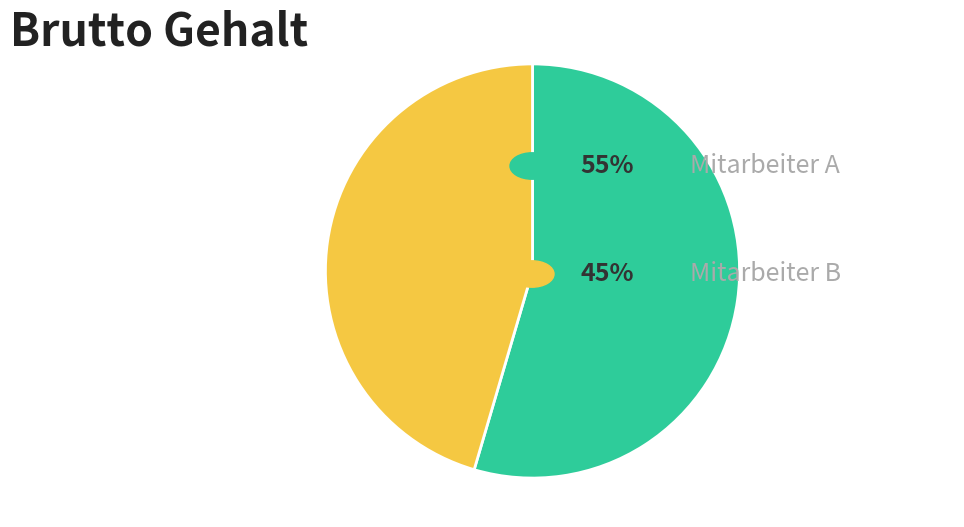

Is there a majority slice in this chart?

Yes